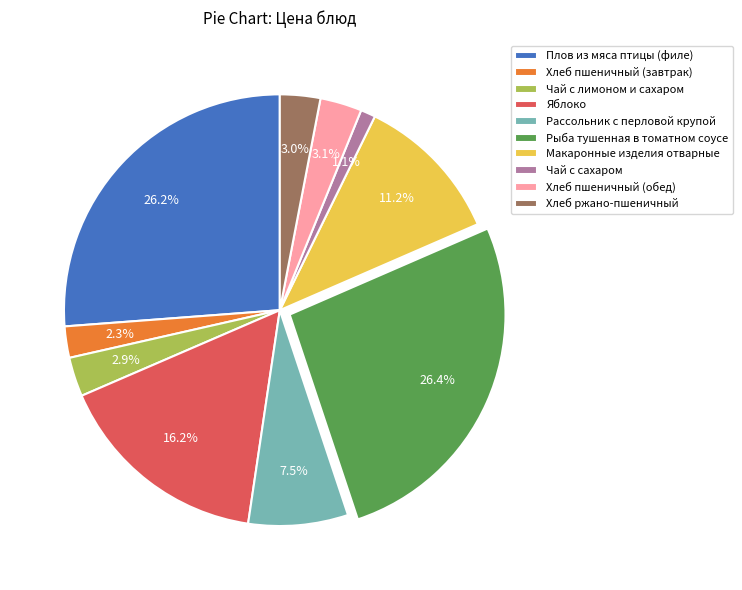

To the nearest percent, what is the difference between the largest and smallest slice percentages?

25%